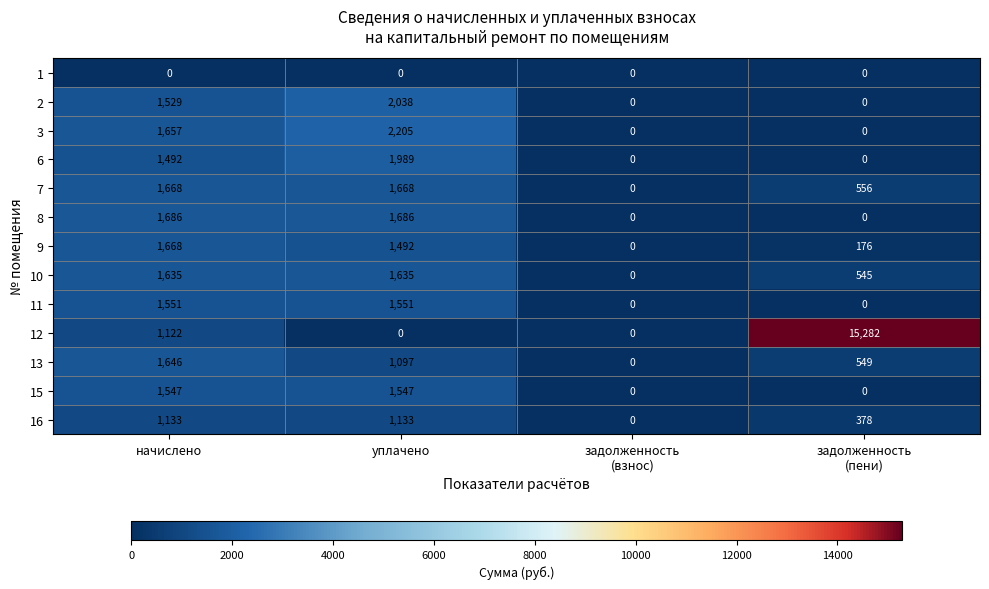

What is the sum of the 8 values at уплачено and начислено?

3372